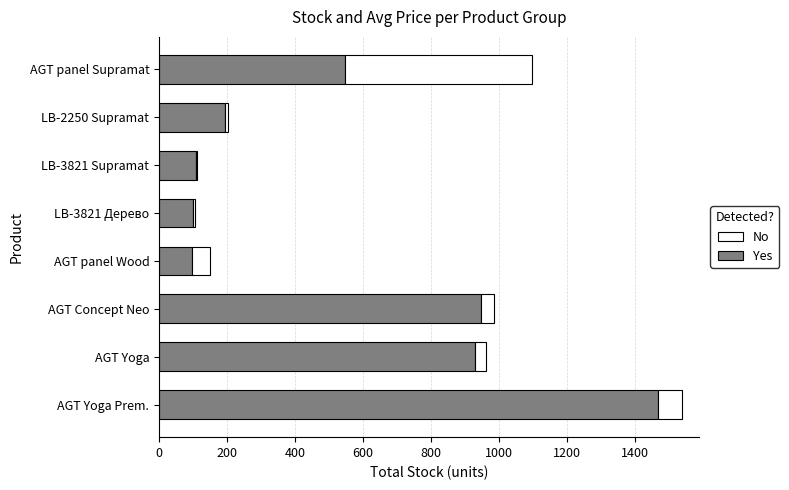

At which category is the sum across all series the highest?

AGT Yoga Prem.